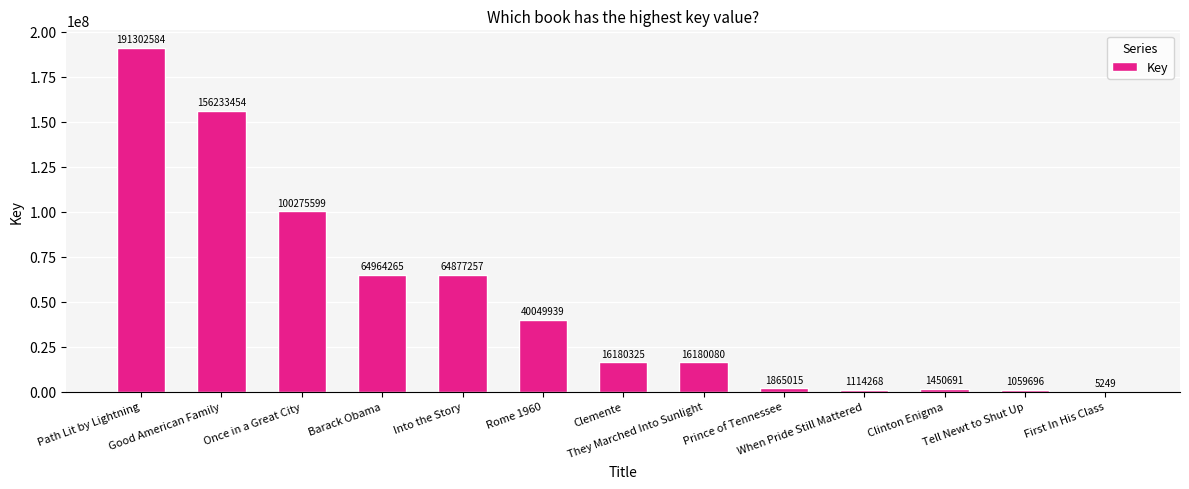

What is the maximum value shown in the chart?

191302584